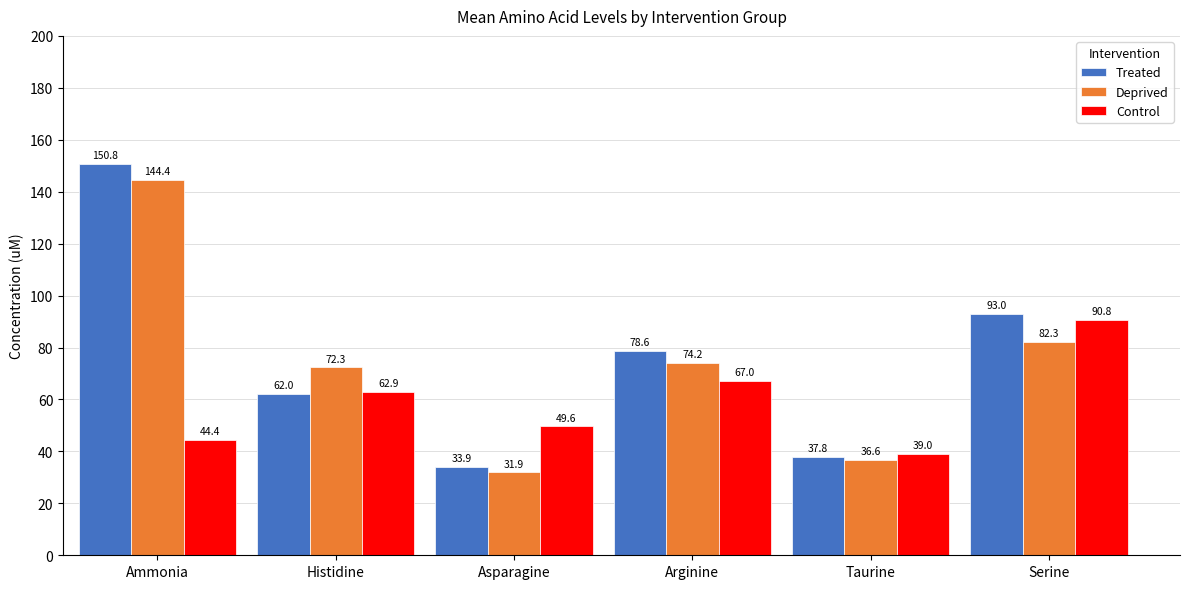

Which series has the widest spread of values?

Treated